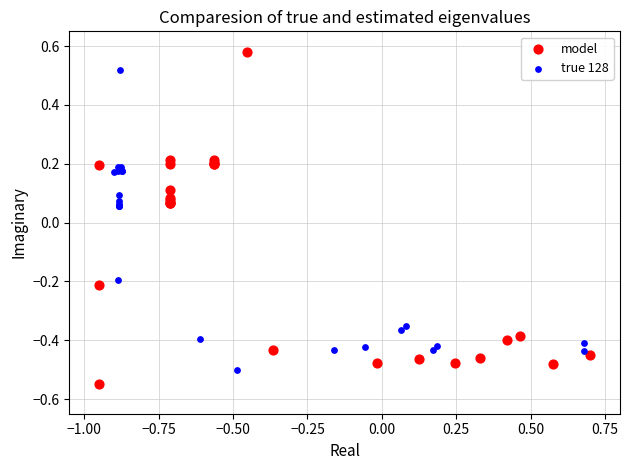

Which series has the largest Y range (max minus min)?

model